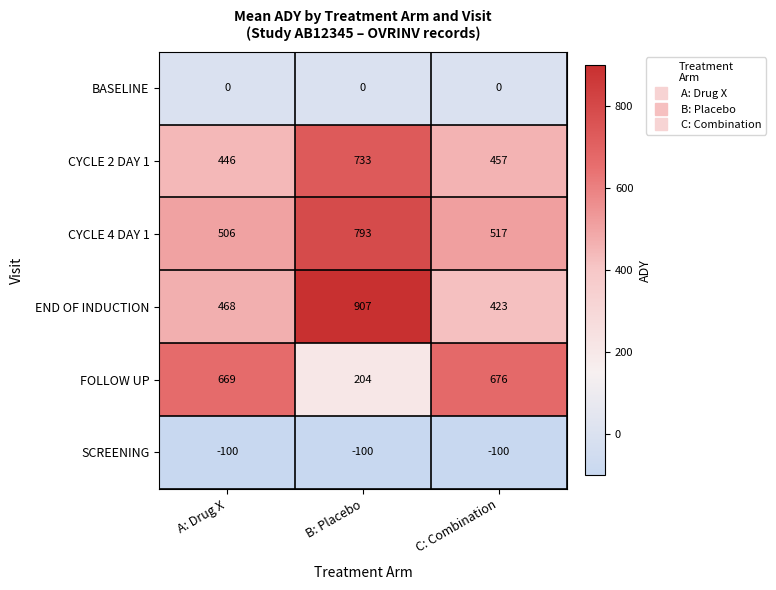

Reading left to right, what are all the values shown in this chart?

BASELINE: A: Drug X=0	B: Placebo=0	C: Combination=0
CYCLE 2 DAY 1: A: Drug X=446	B: Placebo=733	C: Combination=457
CYCLE 4 DAY 1: A: Drug X=506	B: Placebo=793	C: Combination=517
END OF INDUCTION: A: Drug X=468	B: Placebo=907	C: Combination=423
FOLLOW UP: A: Drug X=669	B: Placebo=204	C: Combination=676
SCREENING: A: Drug X=-100	B: Placebo=-100	C: Combination=-100